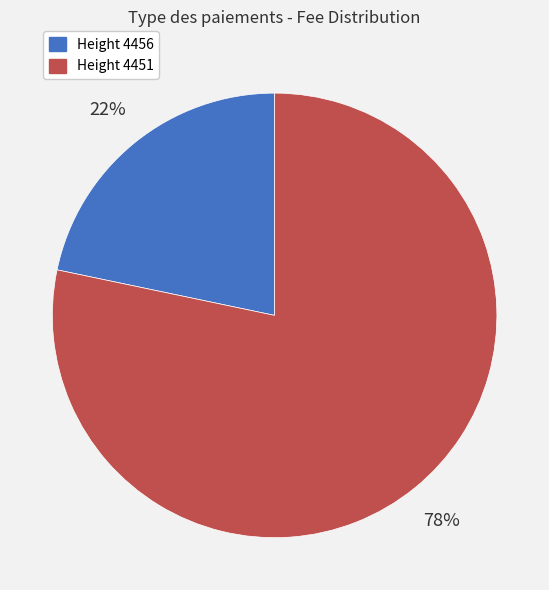

To the nearest percent, what is the average slice percentage?

50%